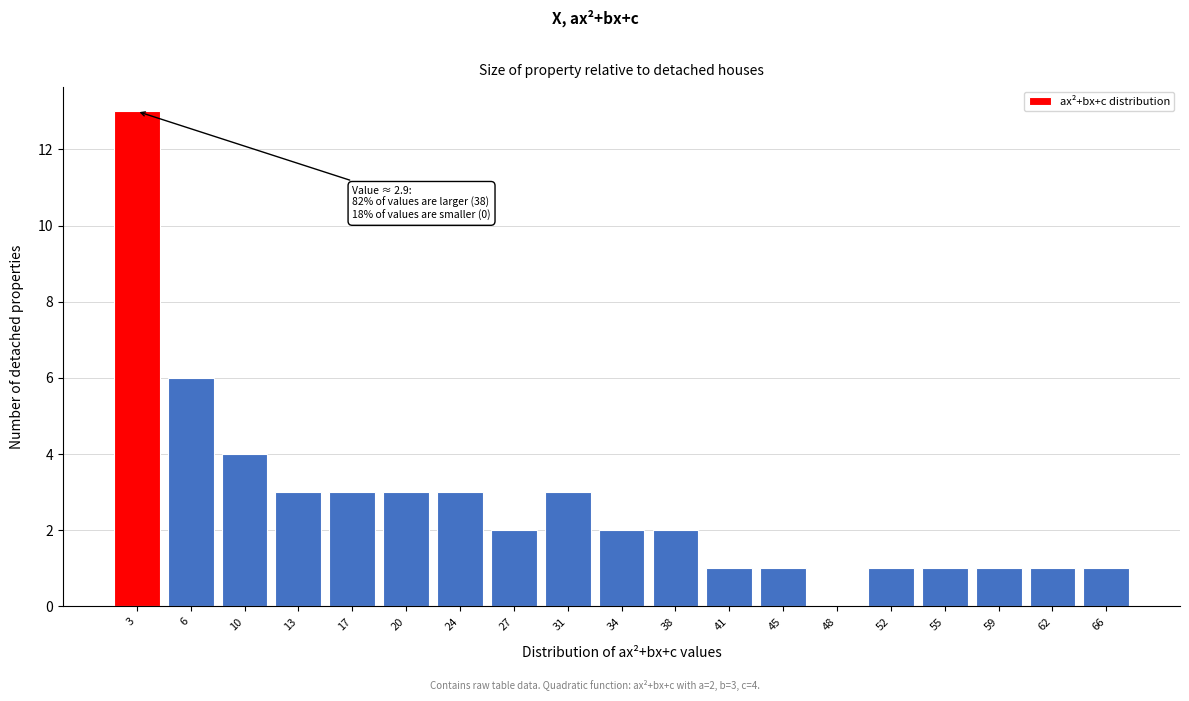

Reading left to right, what are all the values shown in this chart?

3=13	6=6	10=4	13=3	17=3	20=3	24=3	27=2	31=3	34=2	38=2	41=1	45=1	48=0	52=1	55=1	59=1	62=1	66=1